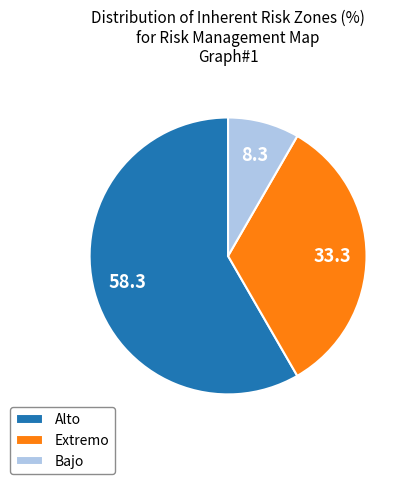

Is there any slice that represents more than half of the pie?

Yes